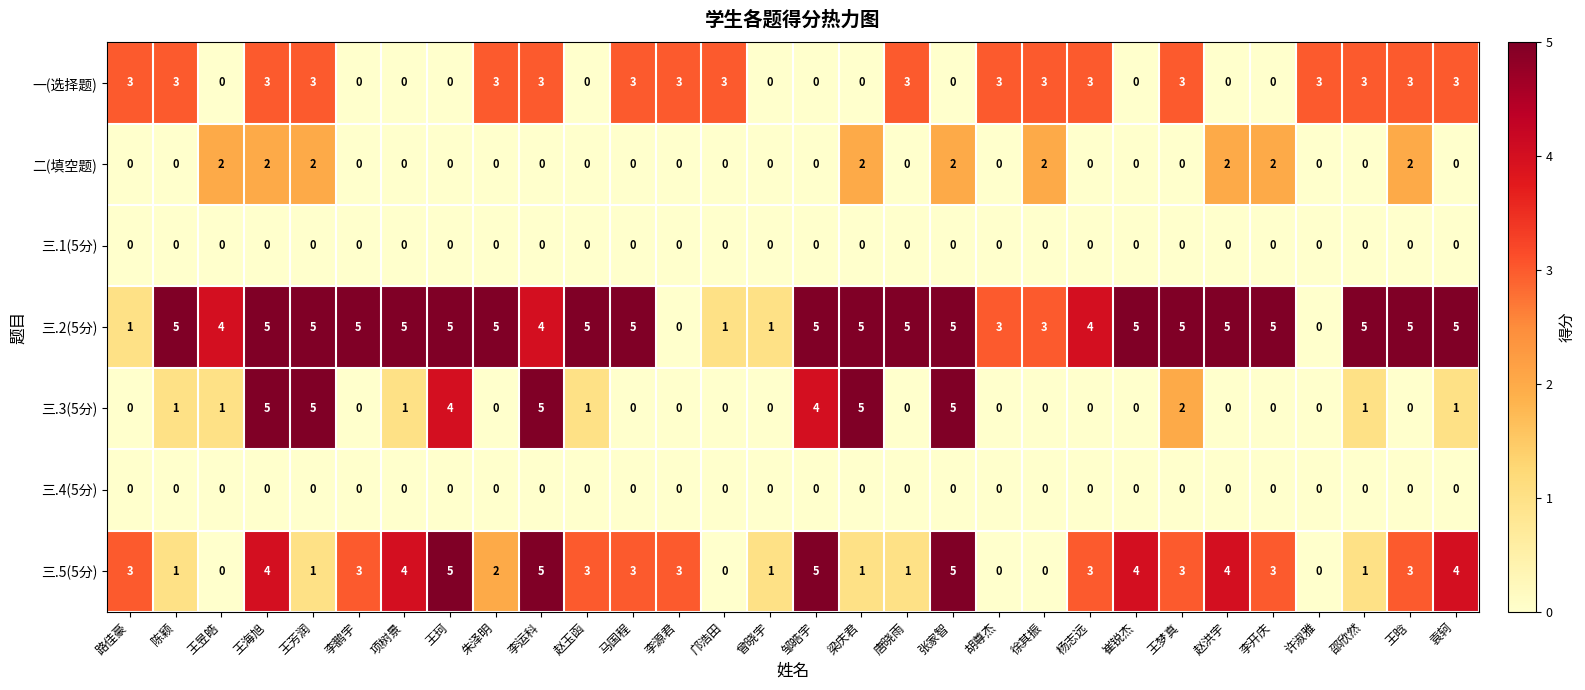

How many 三.5(5分) values are between 1 and 4?

21